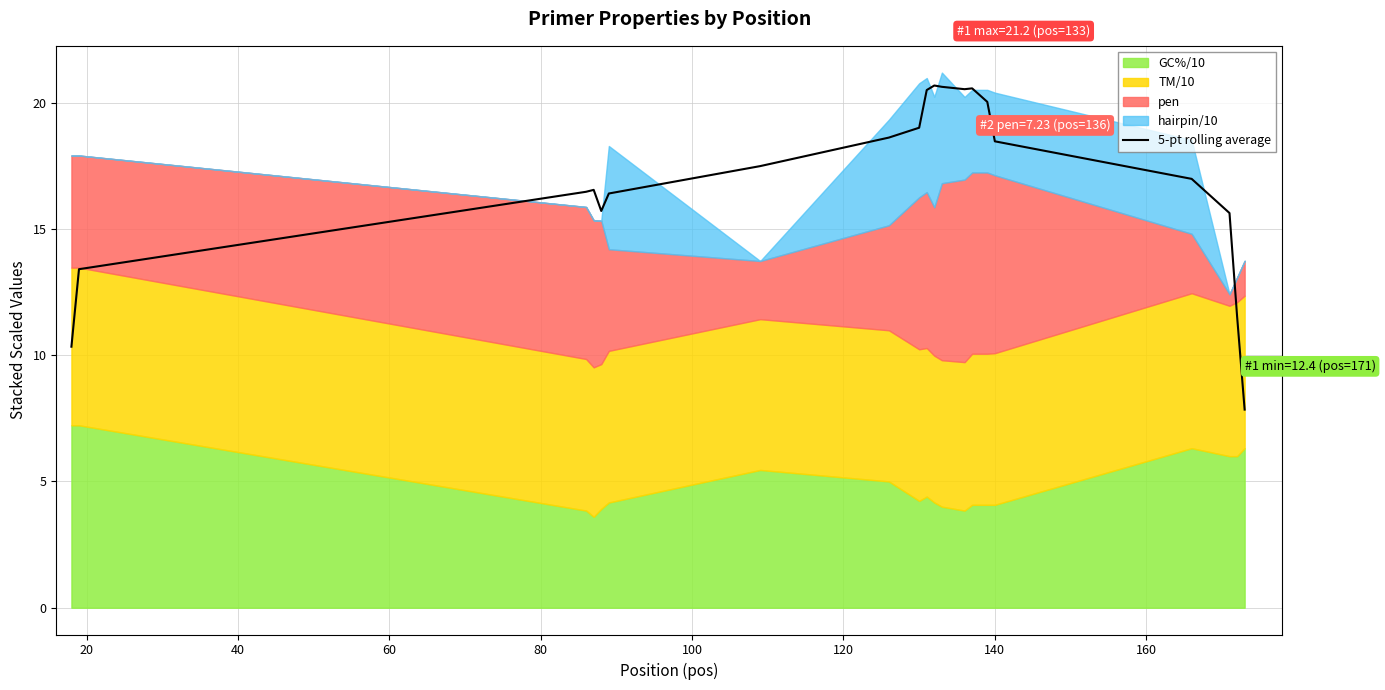

What is the minimum value for 5-pt rolling average?

7.8